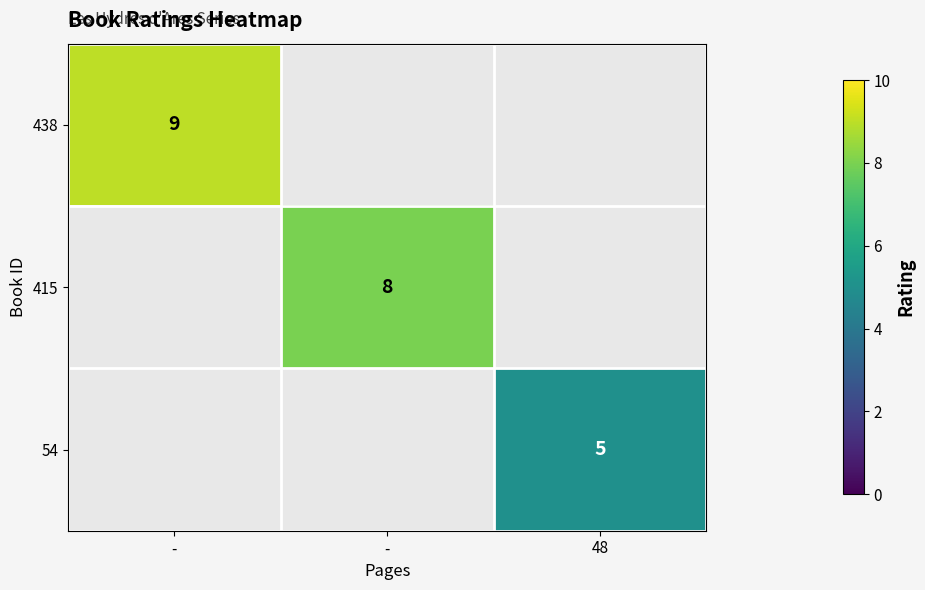

What is the smallest value displayed?

5.0